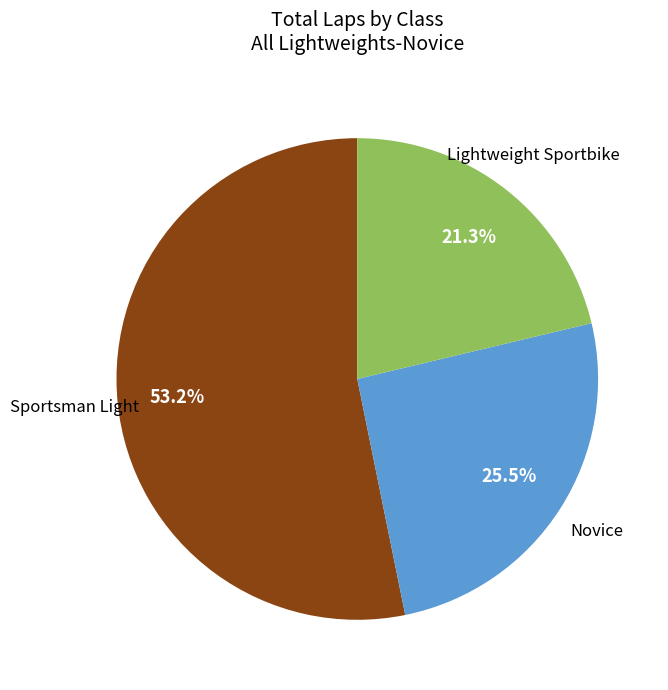

Is there a majority slice in this chart?

Yes